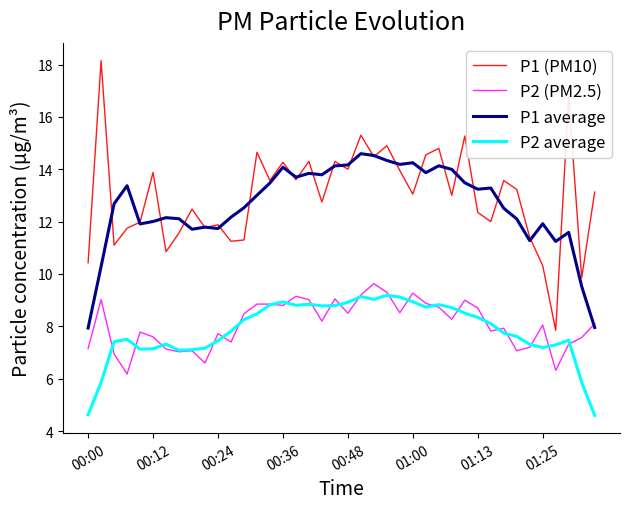

True or false: P1 average and P2 average intersect in this chart.

False